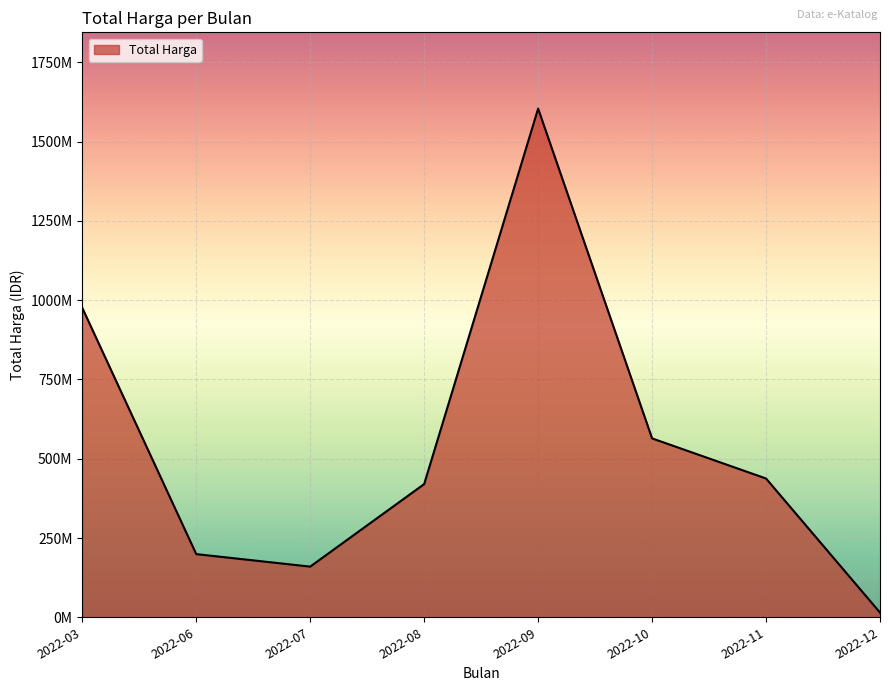

Rank the categories by value from highest to lowest.

2022-09, 2022-03, 2022-10, 2022-11, 2022-08, 2022-06, 2022-07, 2022-12